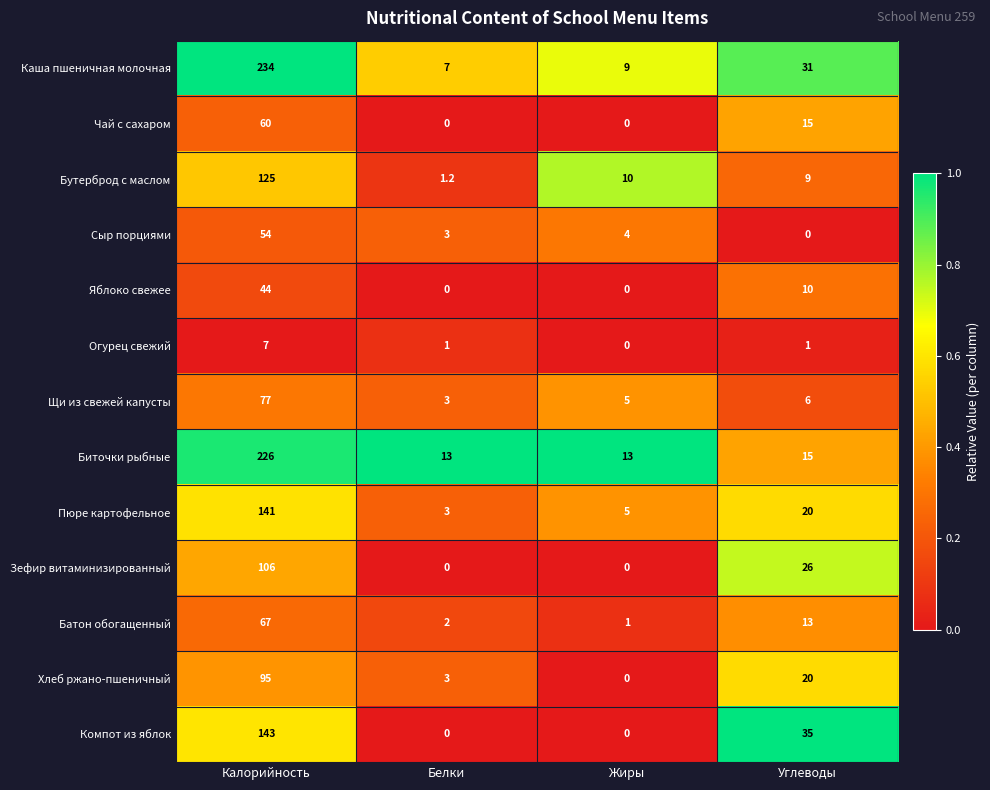

Rank the series by their maximum value, from highest to lowest.

Каша пшеничная молочная, Биточки рыбные, Компот из яблок, Пюре картофельное, Бутерброд с маслом, Зефир витаминизированный, Хлеб ржано-пшеничный, Щи из свежей капусты, Батон обогащенный, Чай с сахаром, Сыр порциями, Яблоко свежее, Огурец свежий